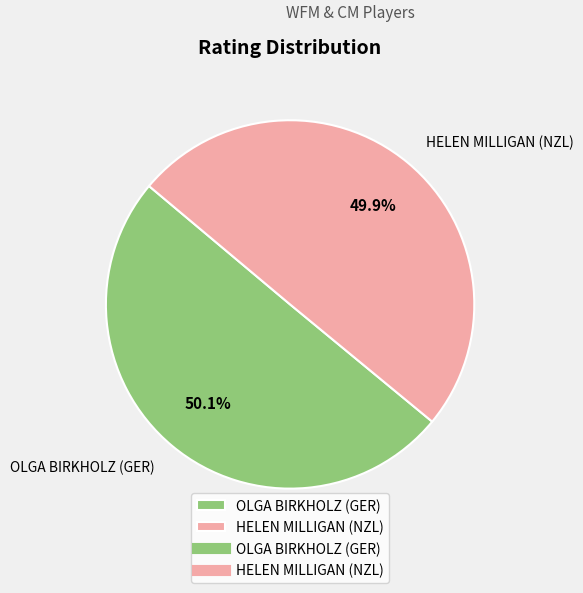

To the nearest percent, what portion does HELEN MILLIGAN (NZL) represent?

50%